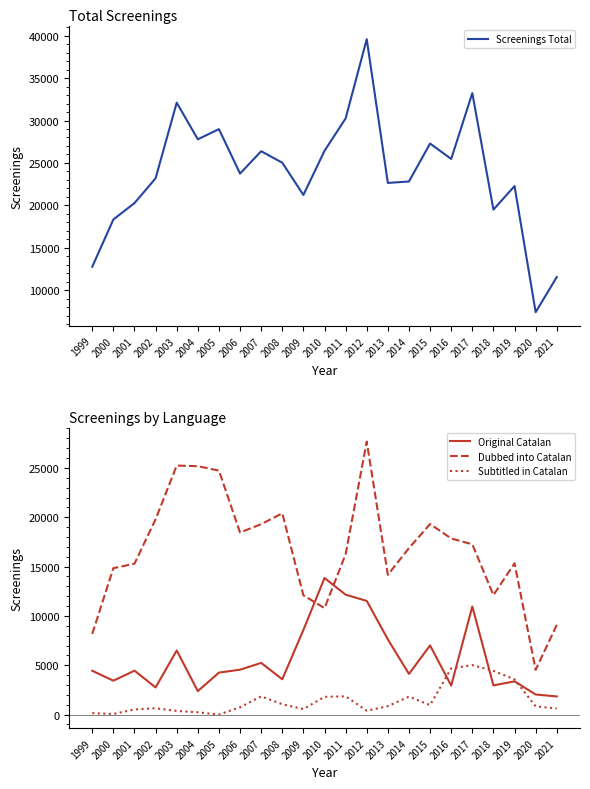

How many lines are shown in the chart?

4